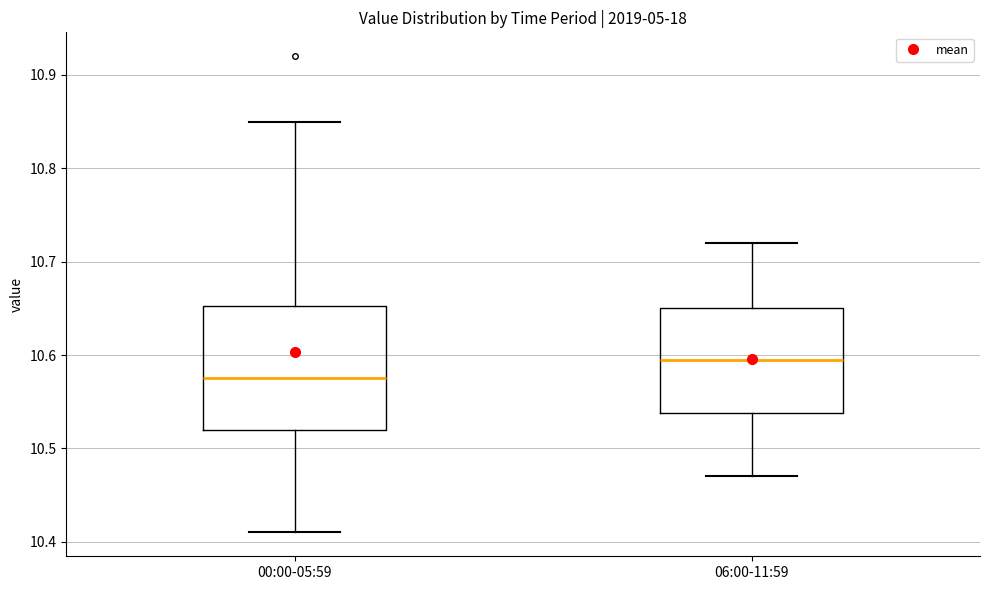

Which box has the highest median line?

06:00-11:59